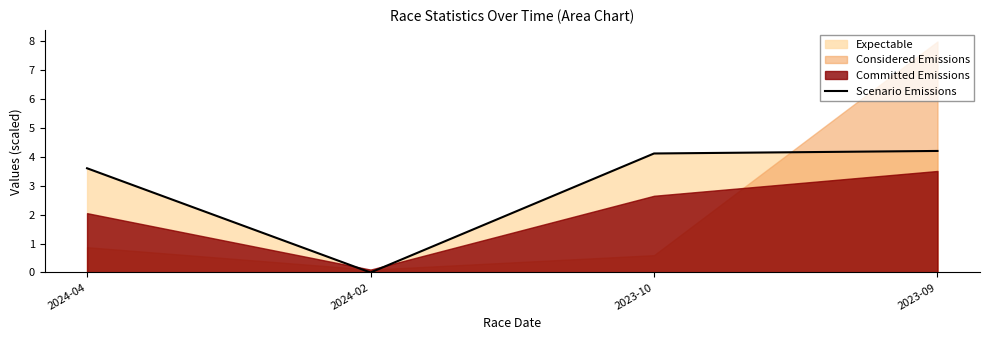

Is it true that Scenario Emissions equals 0.0 at 2024-02?

True